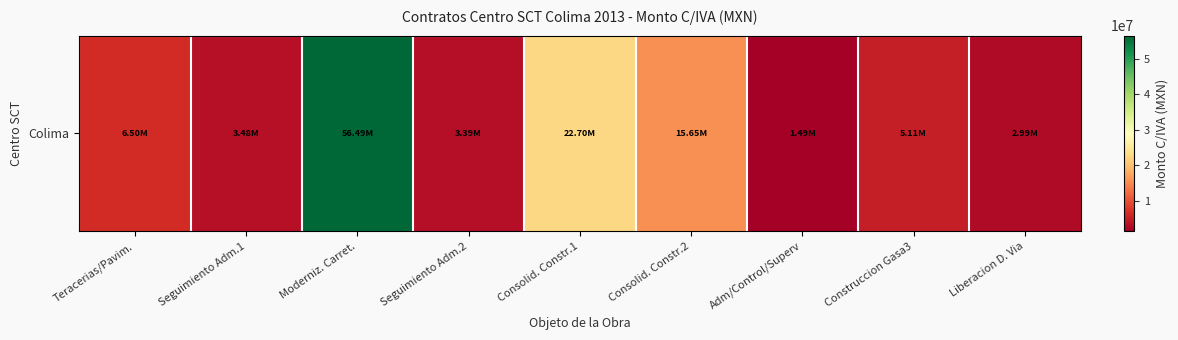

Reading right to left, what are all the values shown in this chart?

2991201.5	5107378.3	1494391.8	15646051.4	22699912.8	3388851.4	56491350.3	3478043.7	6497336.4